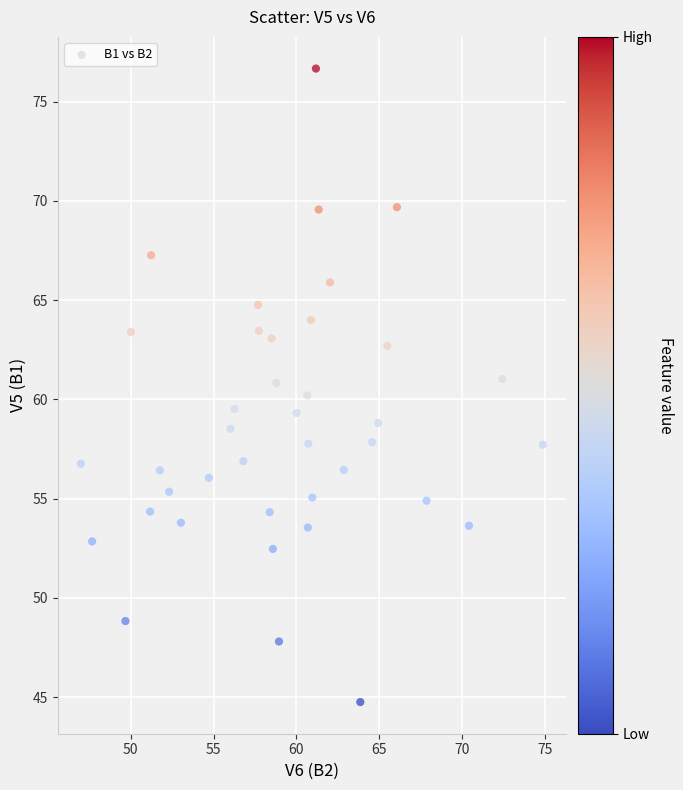

What is the range of Y values (max minus min)?

31.9